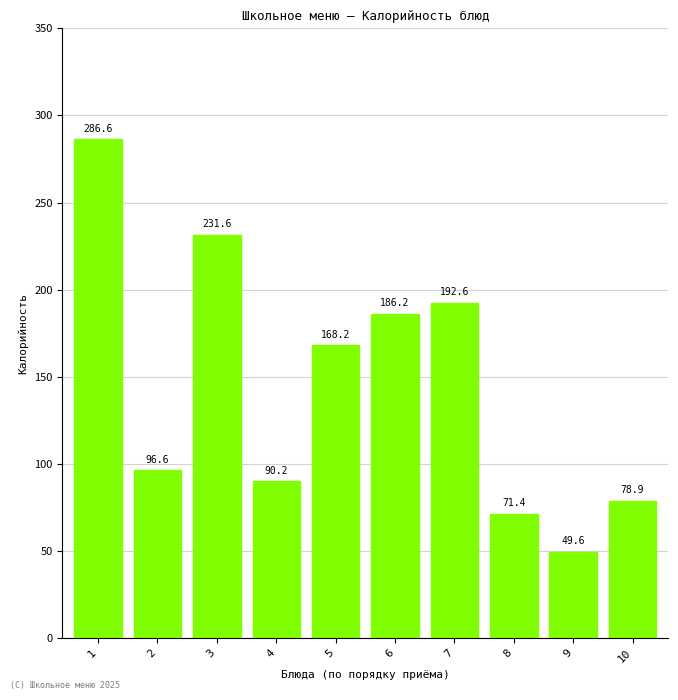

Reading left to right, extract all data points from this chart.

286.6	96.6	231.6	90.2	168.2	186.2	192.6	71.4	49.6	78.9